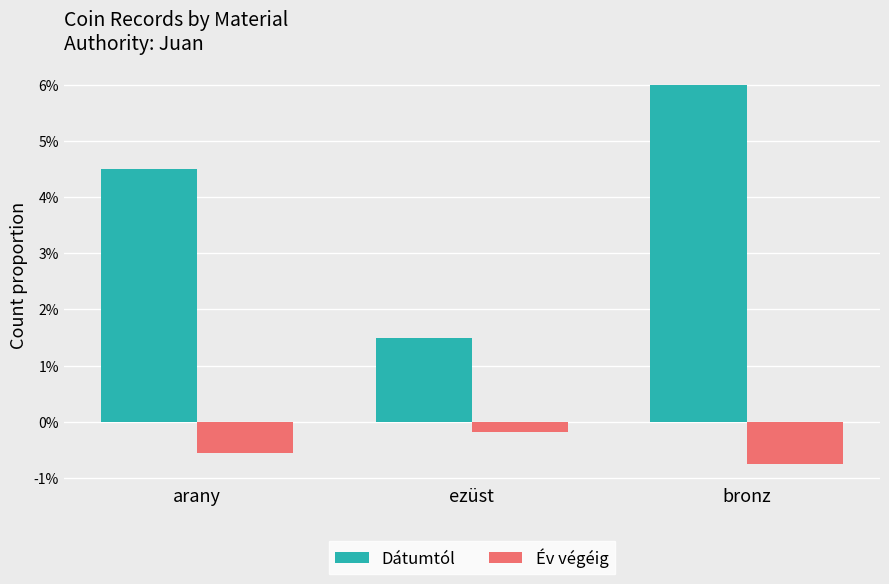

Which category has the lowest value across all series?

bronz